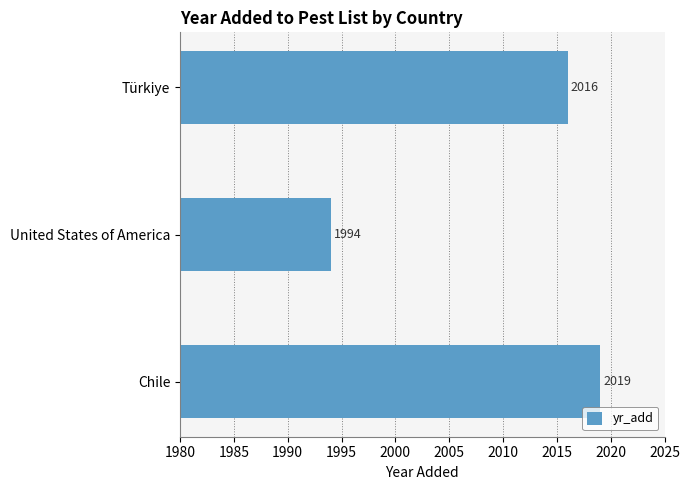

What is the average value?

2010